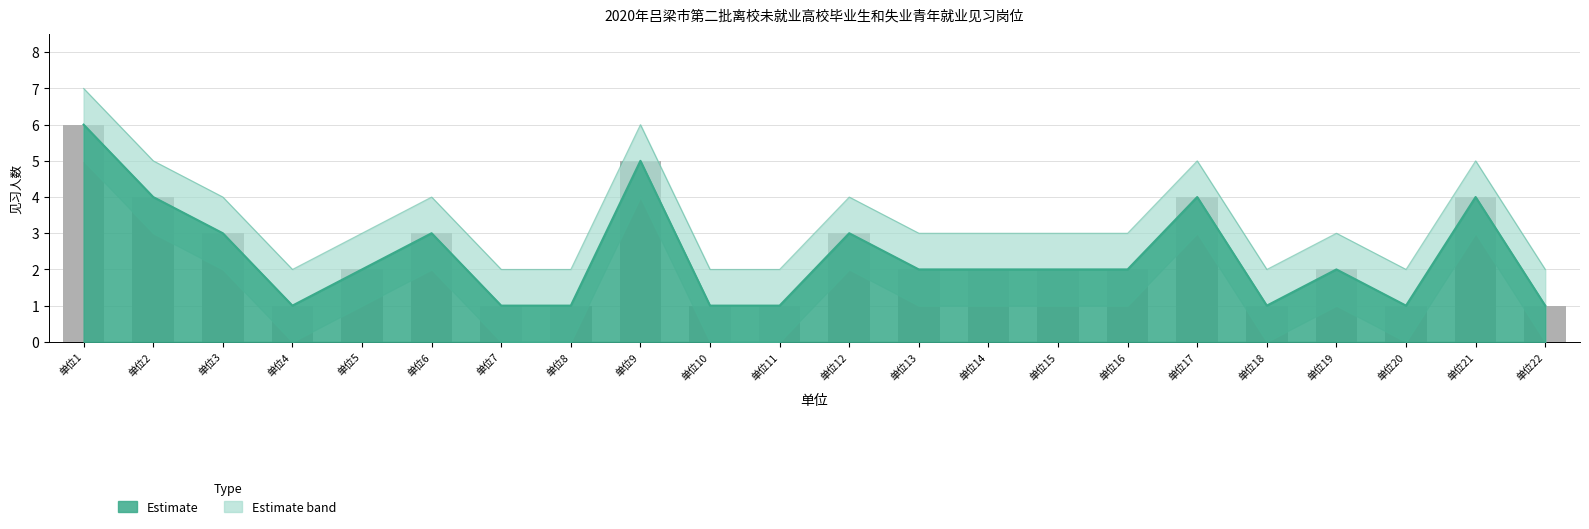

What is the maximum value shown in the chart?

6